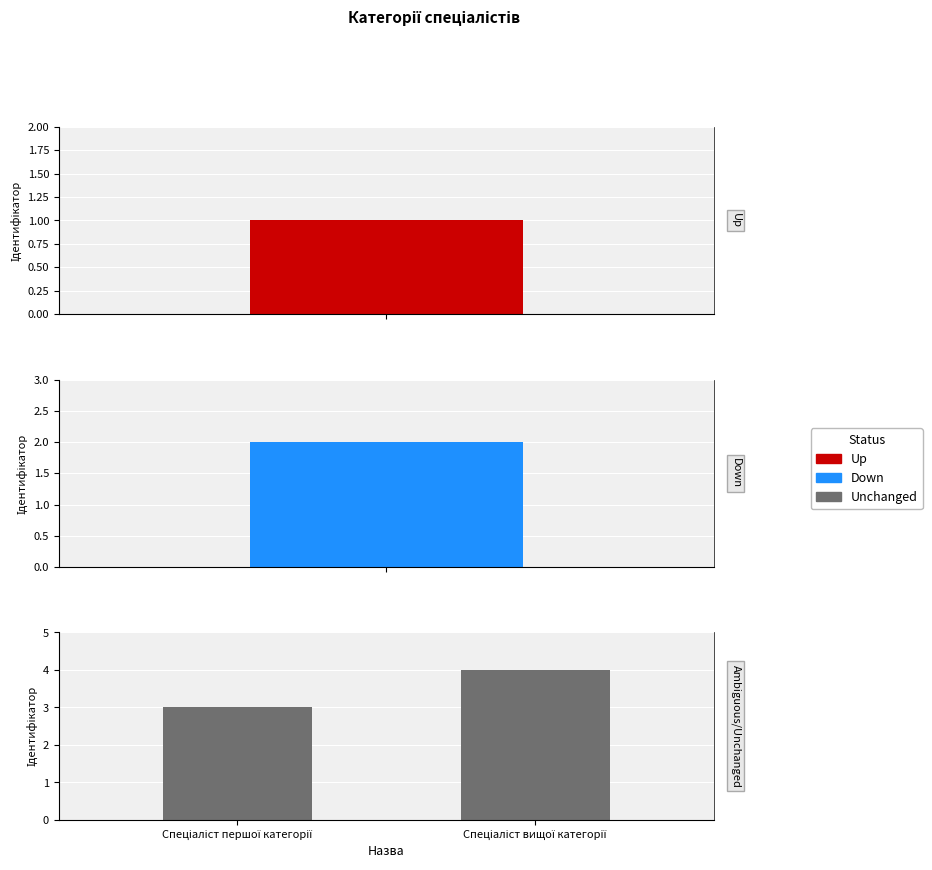

Does the chart contain any negative values?

No